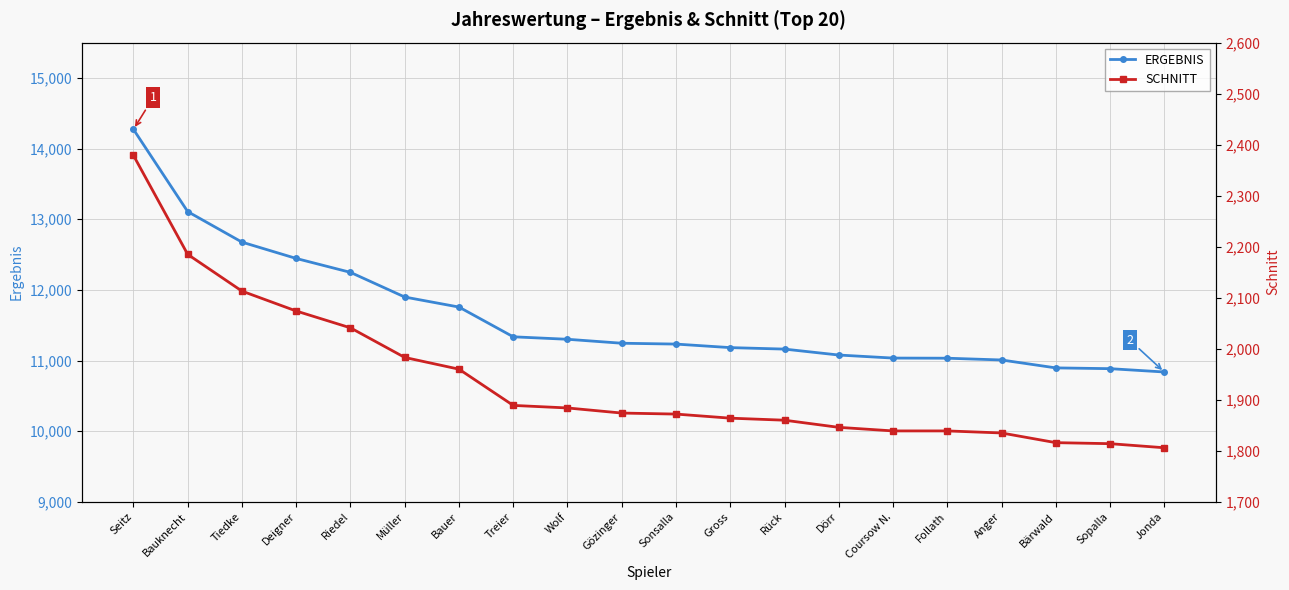

List the labels in order of SCHNITT value, largest first.

Seitz, Bauknecht, Tiedke, Deigner, Riedel, Müller, Bauer, Treier, Wolf, Gözinger, Sonsalla, Gross, Rück, Dörr, Coursow N., Follath, Anger, Bärwald, Sopalla, Jonda